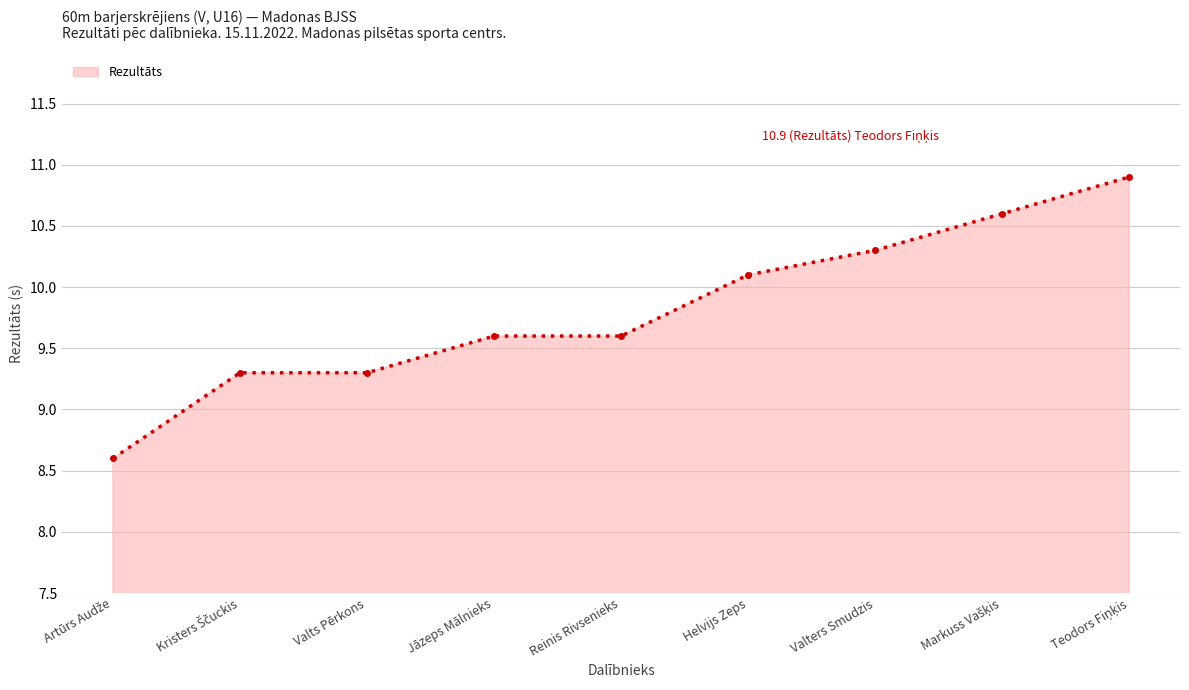

How many values exceed 9?

8